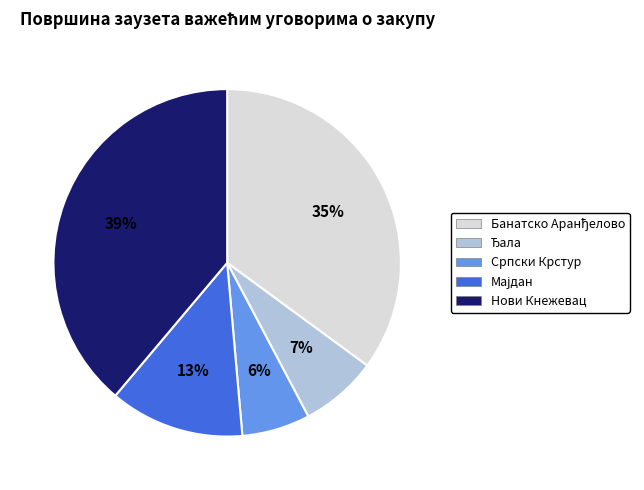

What is the smallest slice in the pie chart?

Српски Крстур